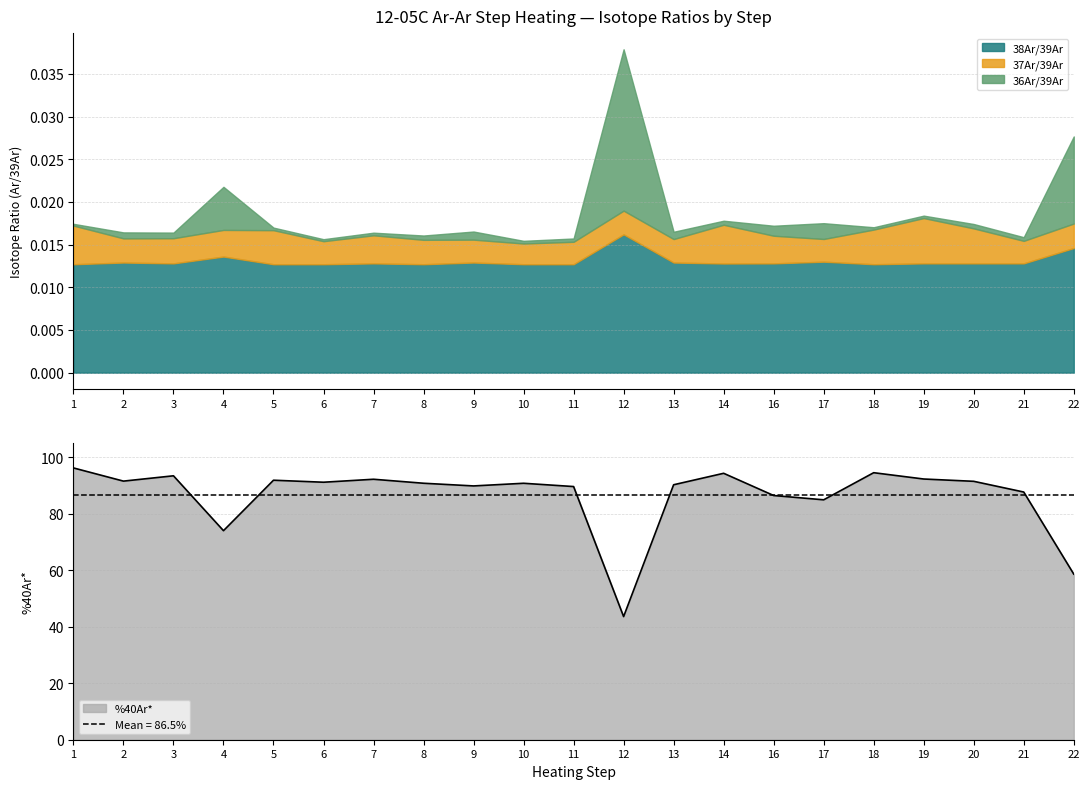

Reading left to right, what are all the values shown in this chart?

38Ar/39Ar: 0.0	0.0	0.0	0.0	0.0	0.0	0.0	0.0	0.0	0.0	0.0	0.0	0.0	0.0	0.0	0.0	0.0	0.0	0.0	0.0	0.0
37Ar/39Ar: 0.0	0.0	0.0	0.0	0.0	0.0	0.0	0.0	0.0	0.0	0.0	0.0	0.0	0.0	0.0	0.0	0.0	0.0	0.0	0.0	0.0
36Ar/39Ar: 0.0	0.0	0.0	0.0	0.0	0.0	0.0	0.0	0.0	0.0	0.0	0.0	0.0	0.0	0.0	0.0	0.0	0.0	0.0	0.0	0.0
%40Ar*: 96.3	91.6	93.5	74.0	91.9	91.2	92.3	90.8	89.9	90.8	89.7	43.6	90.3	94.4	86.5	85.0	94.6	92.3	91.5	87.7	58.7